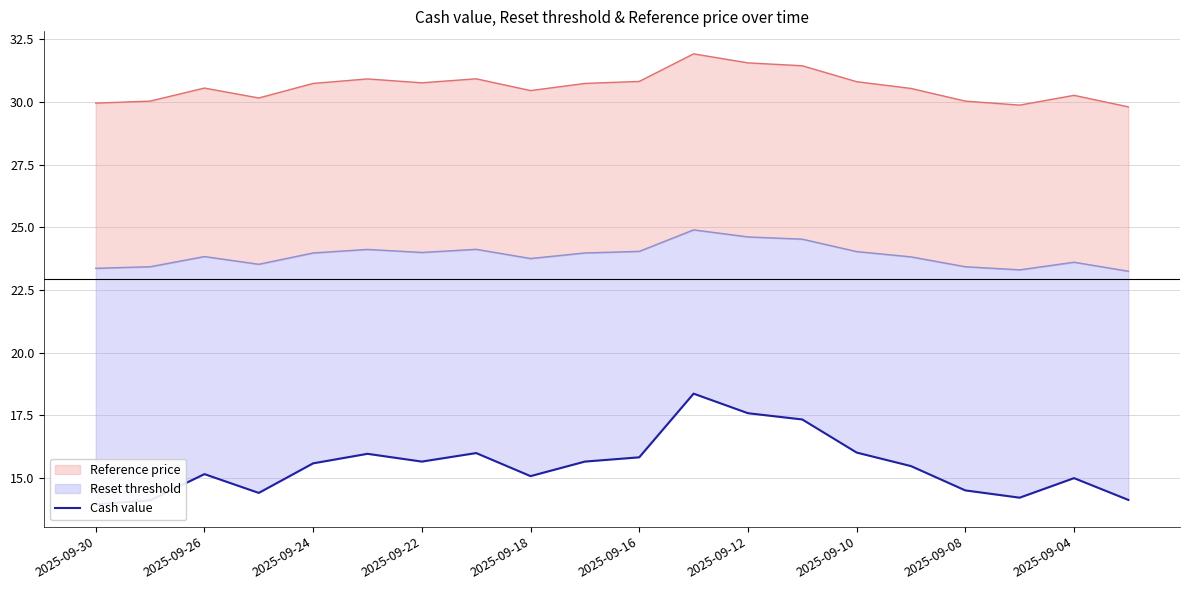

How many points are higher than both their immediate neighbors (excluding endpoints)?

5